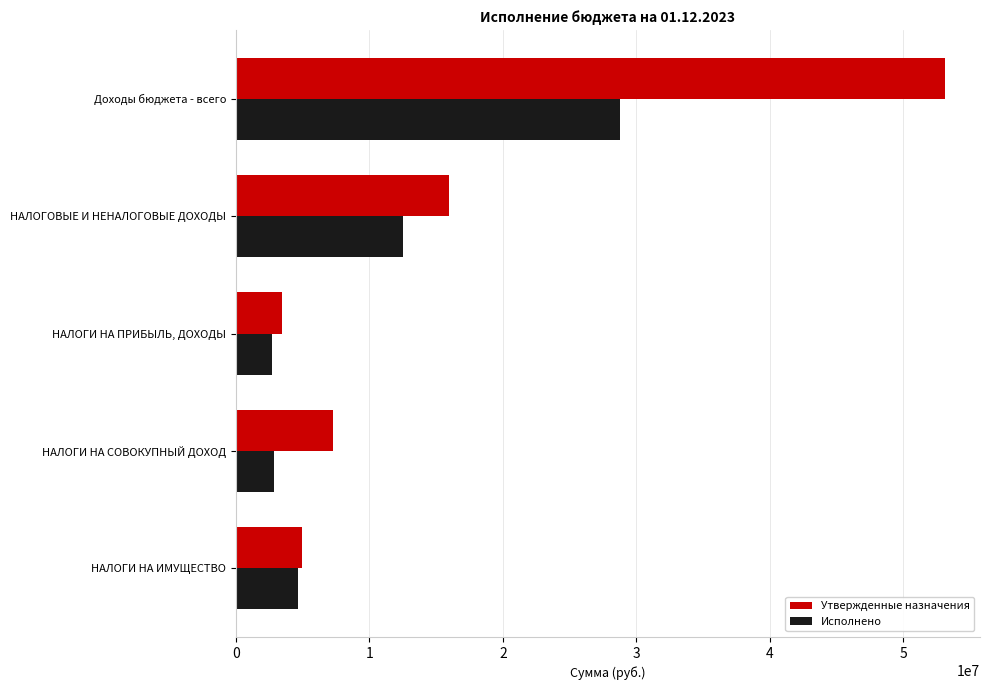

Rank the series at НАЛОГОВЫЕ И НЕНАЛОГОВЫЕ ДОХОДЫ from highest to lowest value.

Утвержденные назначения, Исполнено